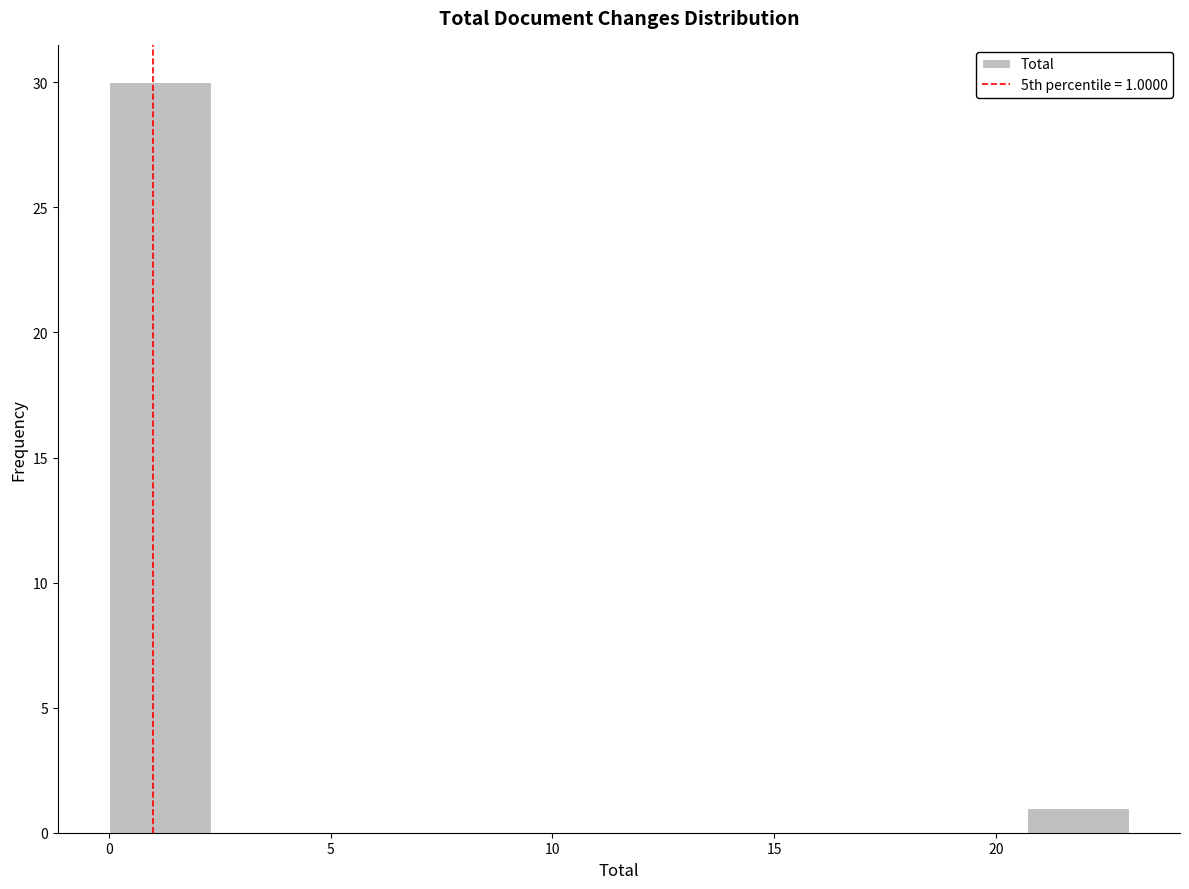

Which range on the x-axis has the tallest bar?

0.0 to 2.3